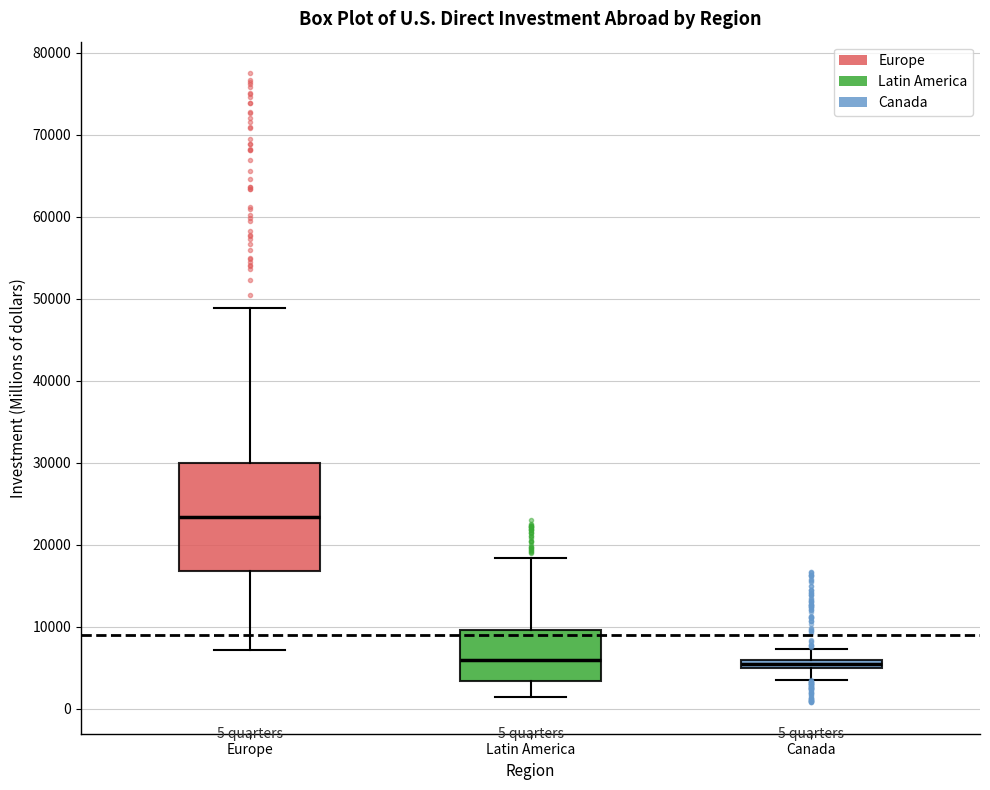

Comparing the boxes themselves (not the whiskers), which one is the tallest?

Europe